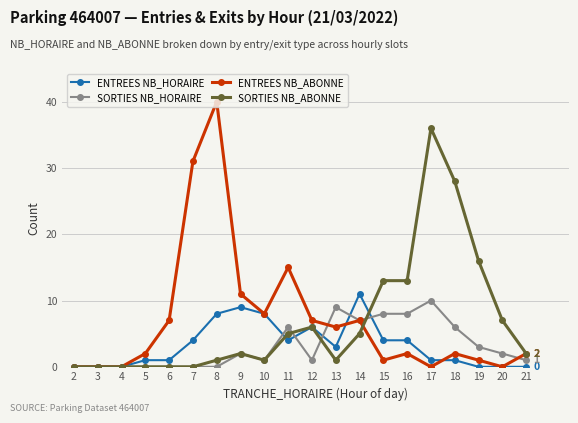

Which series has the largest range (max minus min)?

ENTREES NB_ABONNE